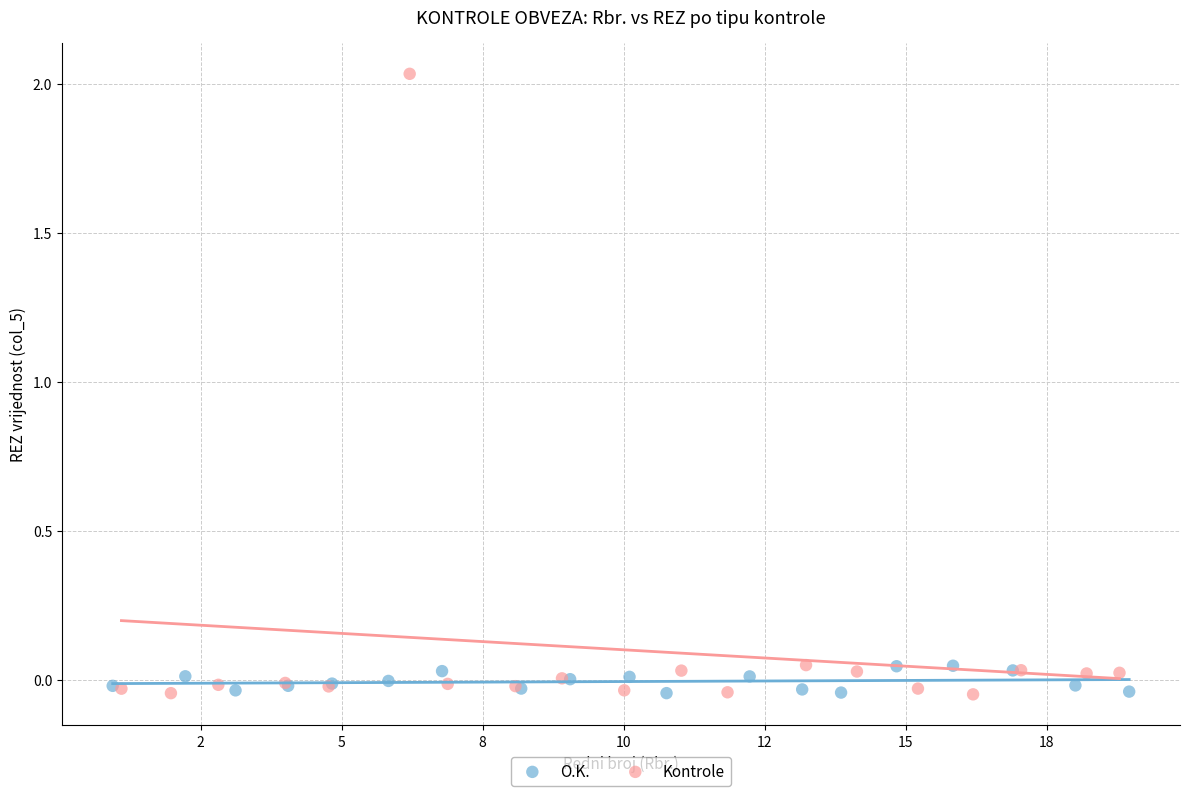

Which series has the widest spread of Y values?

Kontrole